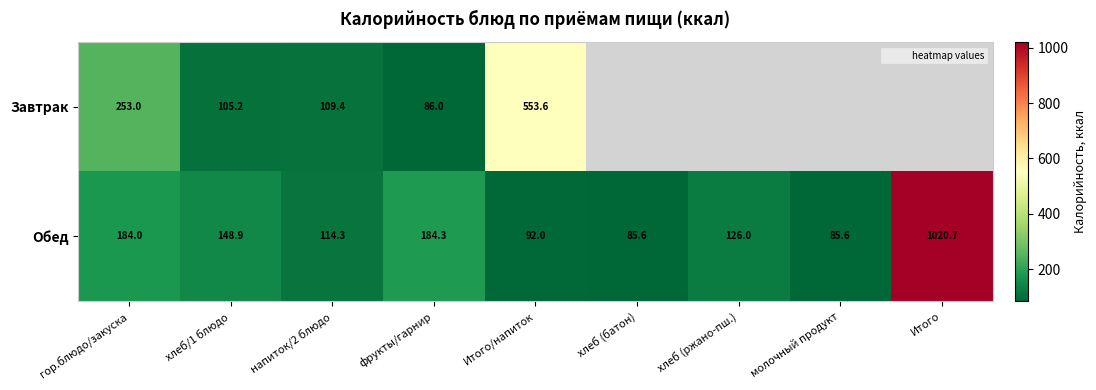

What is the total value across all series at хлеб (батон)?

85.6